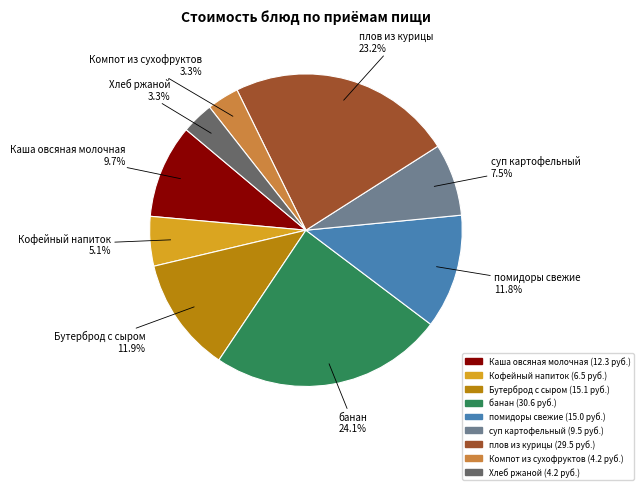

Which slice is the largest?

банан